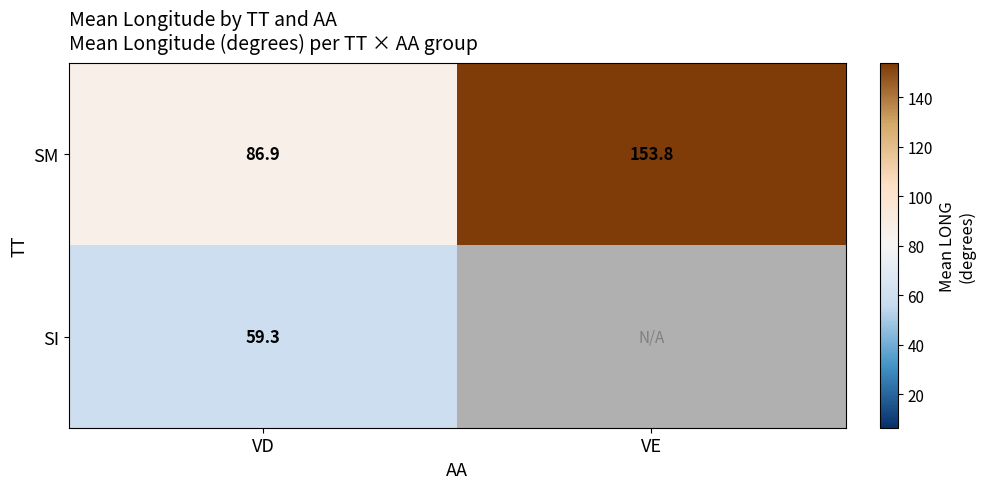

At how many categories does at least one series exceed 143?

1